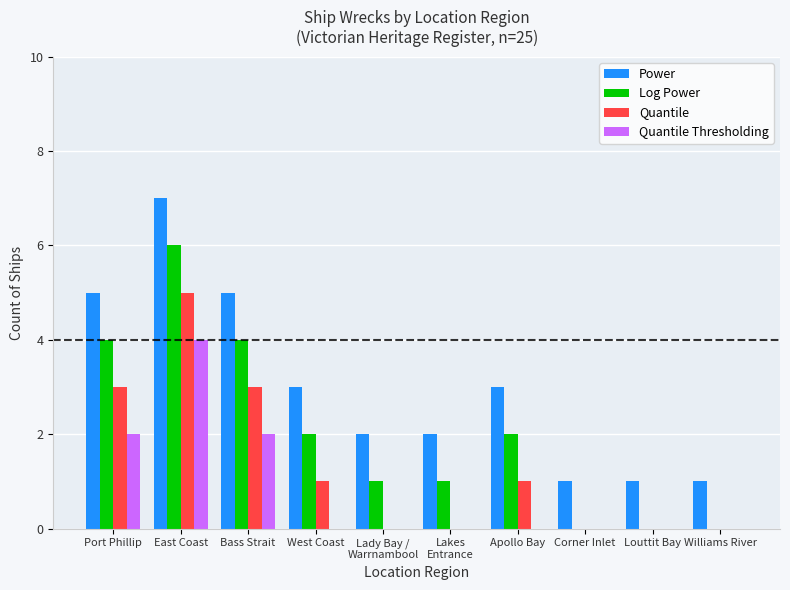

Which category has the highest value across all series?

East Coast